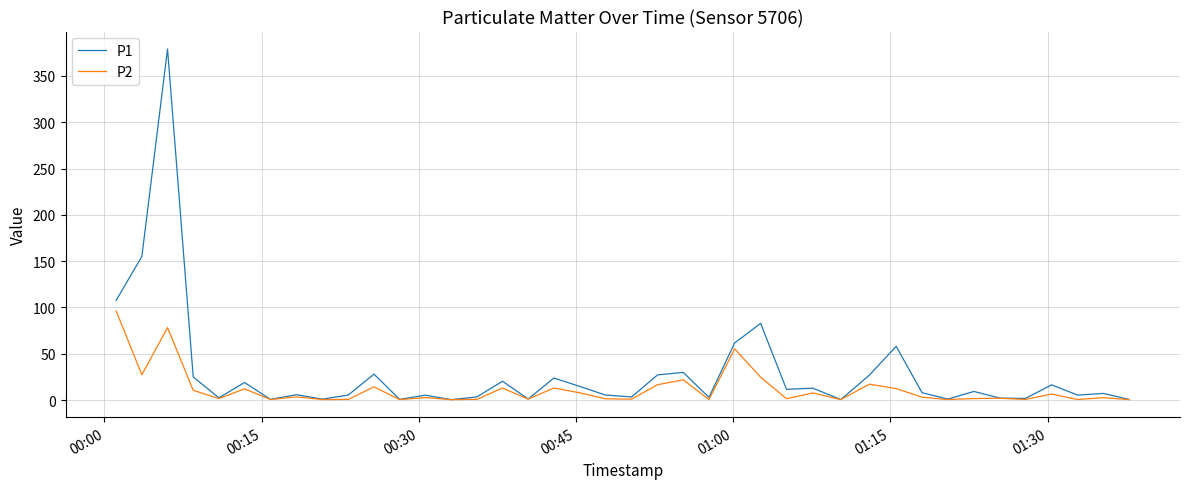

Which series has the largest total across all categories?

P1